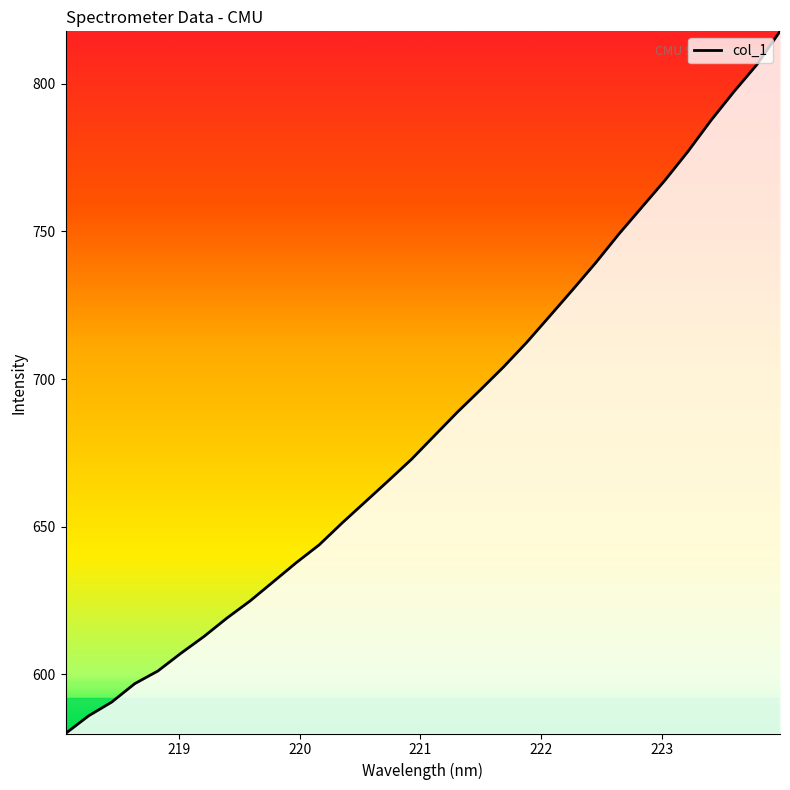

What is the minimum value shown in the chart?

580.0